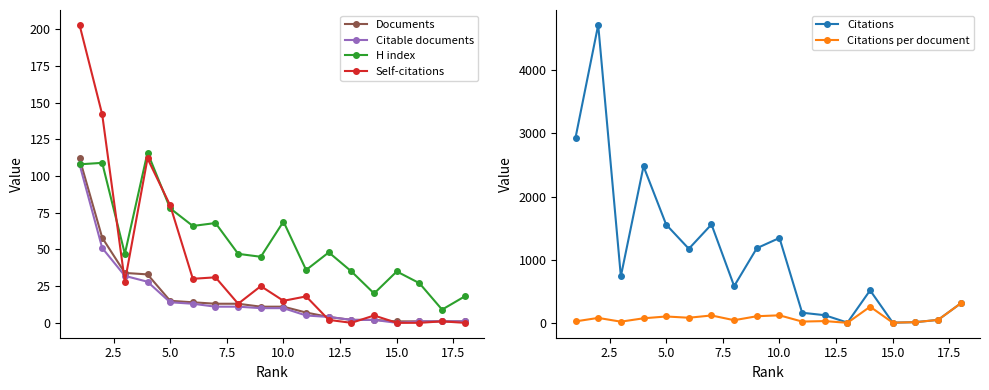

The value of Citations at 5.0 is 1039.2. True or false?

False